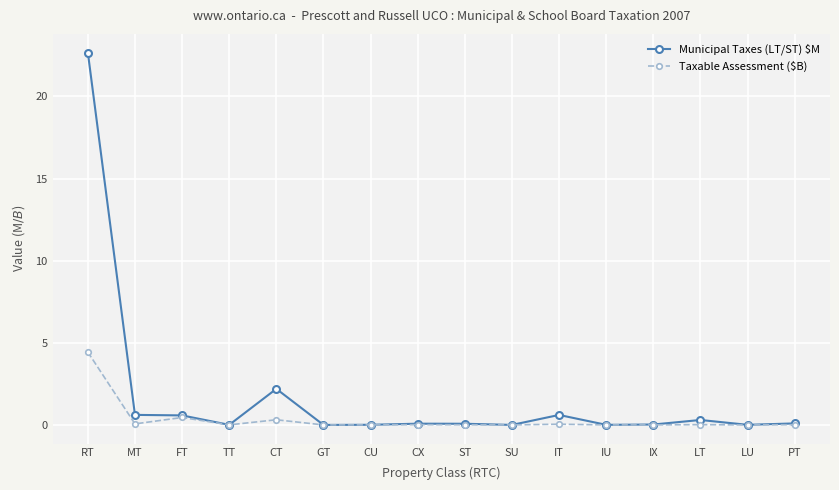

What is the maximum value for Taxable Assessment ($B)?

4.4